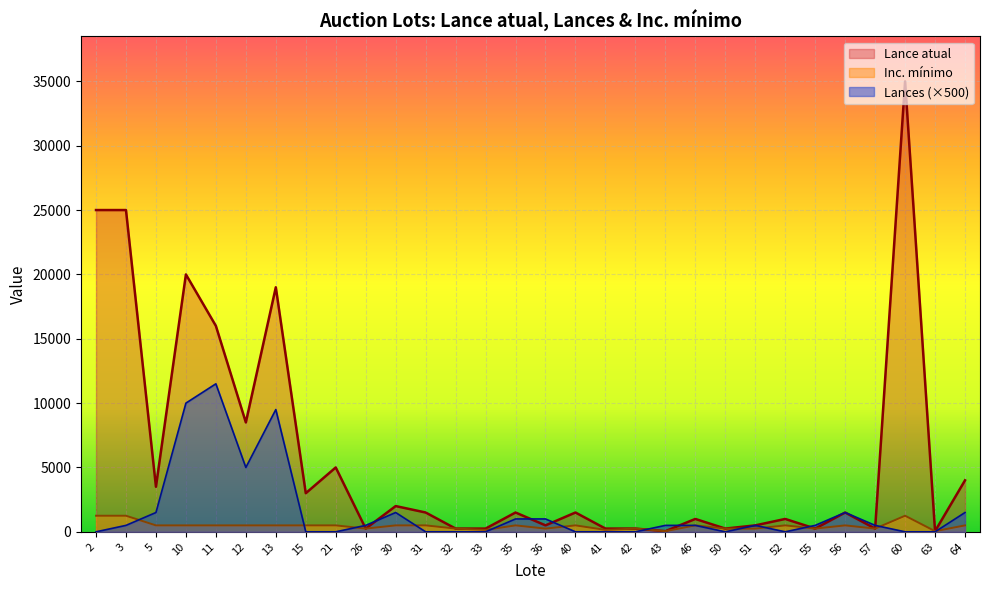

List the series in order of their peak value, highest first.

Lance atual, Lances (×500), Inc. mínimo